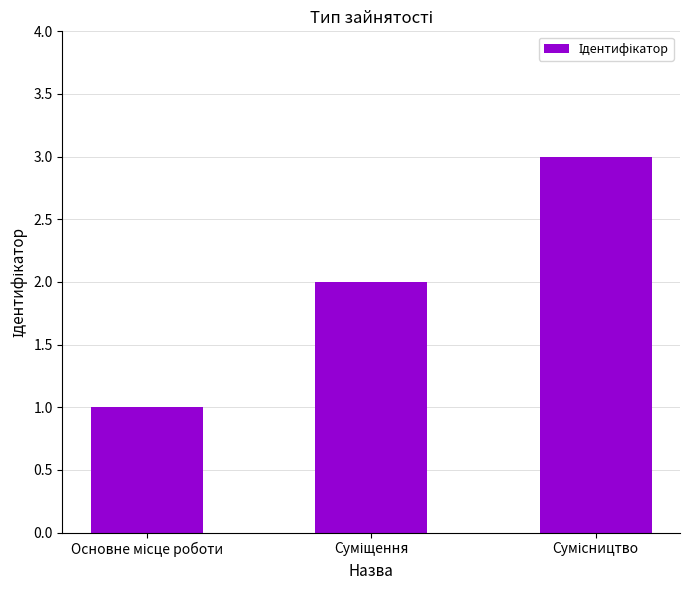

What is the greatest value displayed?

3